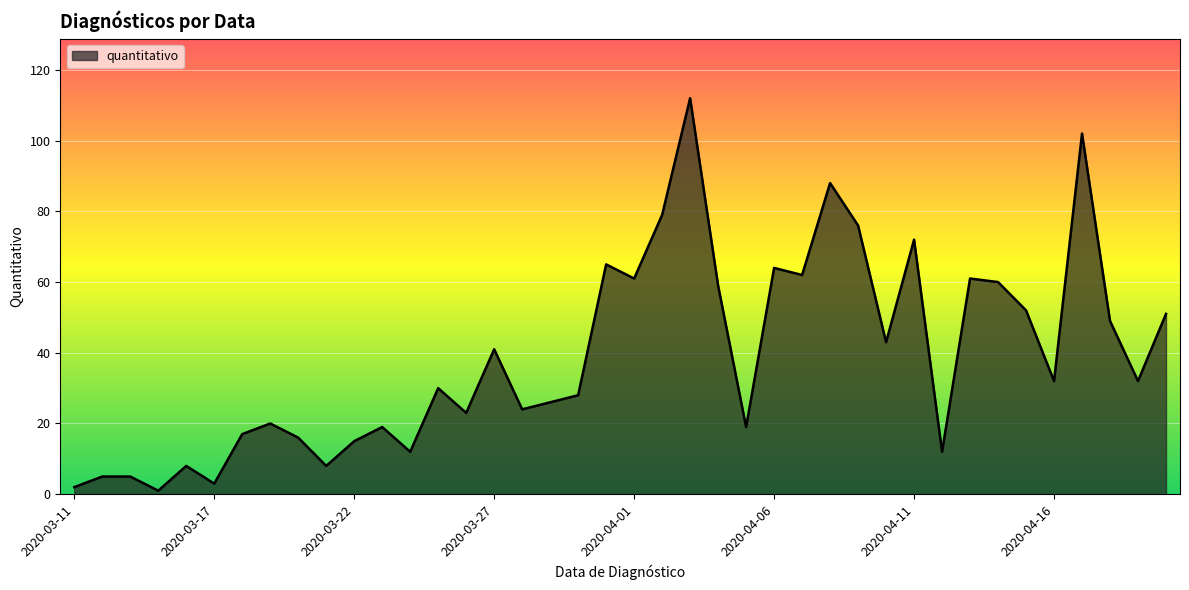

What is the difference between the maximum and minimum values?

111